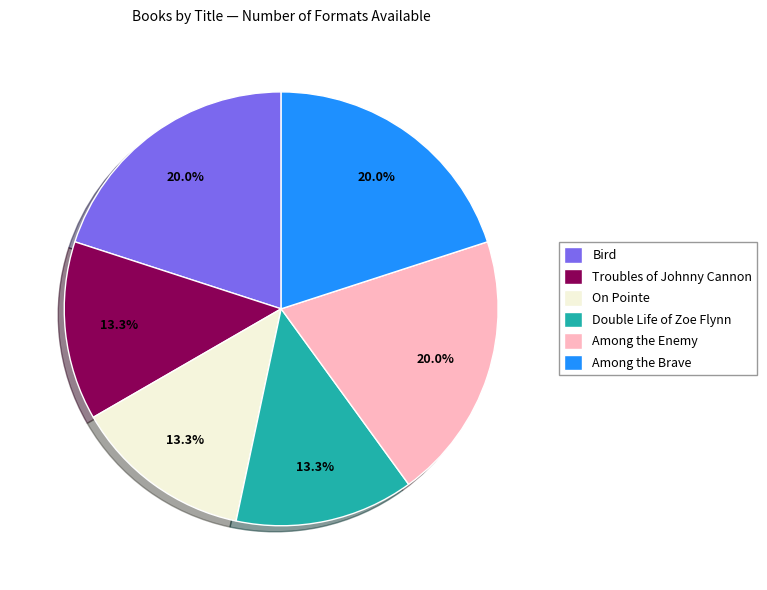

What is the total percentage of Among the Brave and Among the Enemy?

40.0%